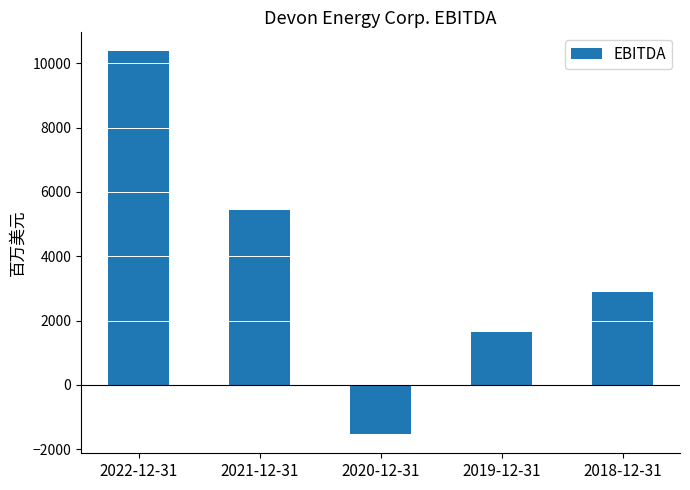

The value at 2018-12-31 is 2876. True or false?

True